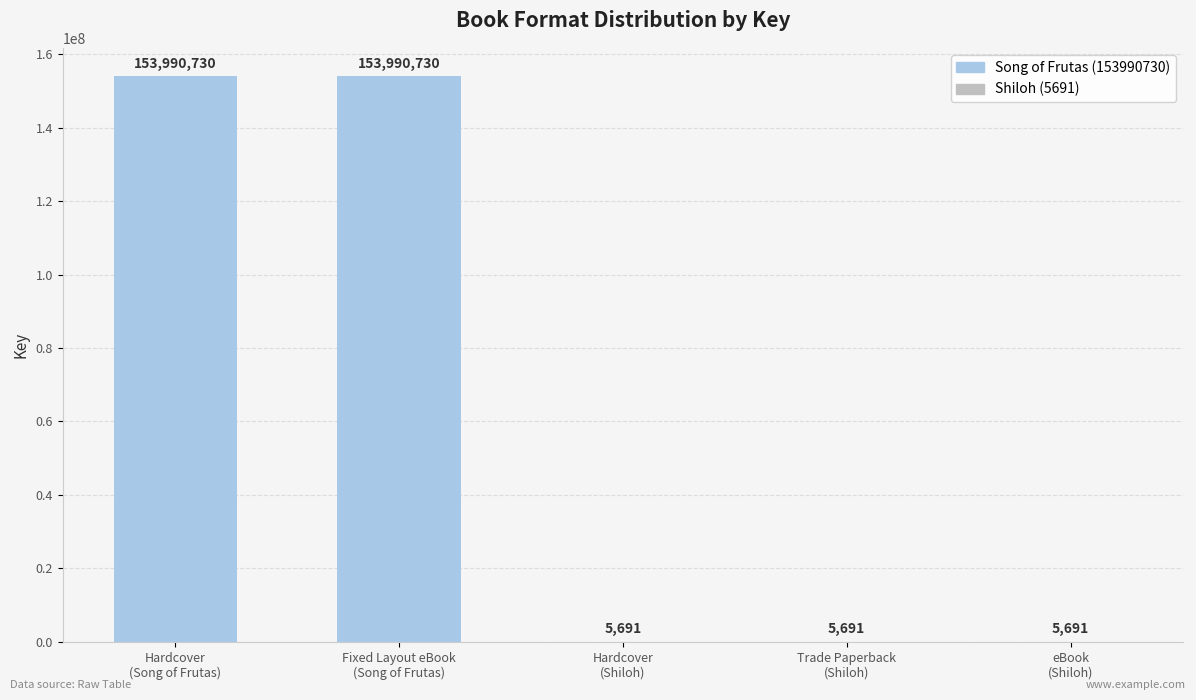

What is the greatest value displayed?

153990730